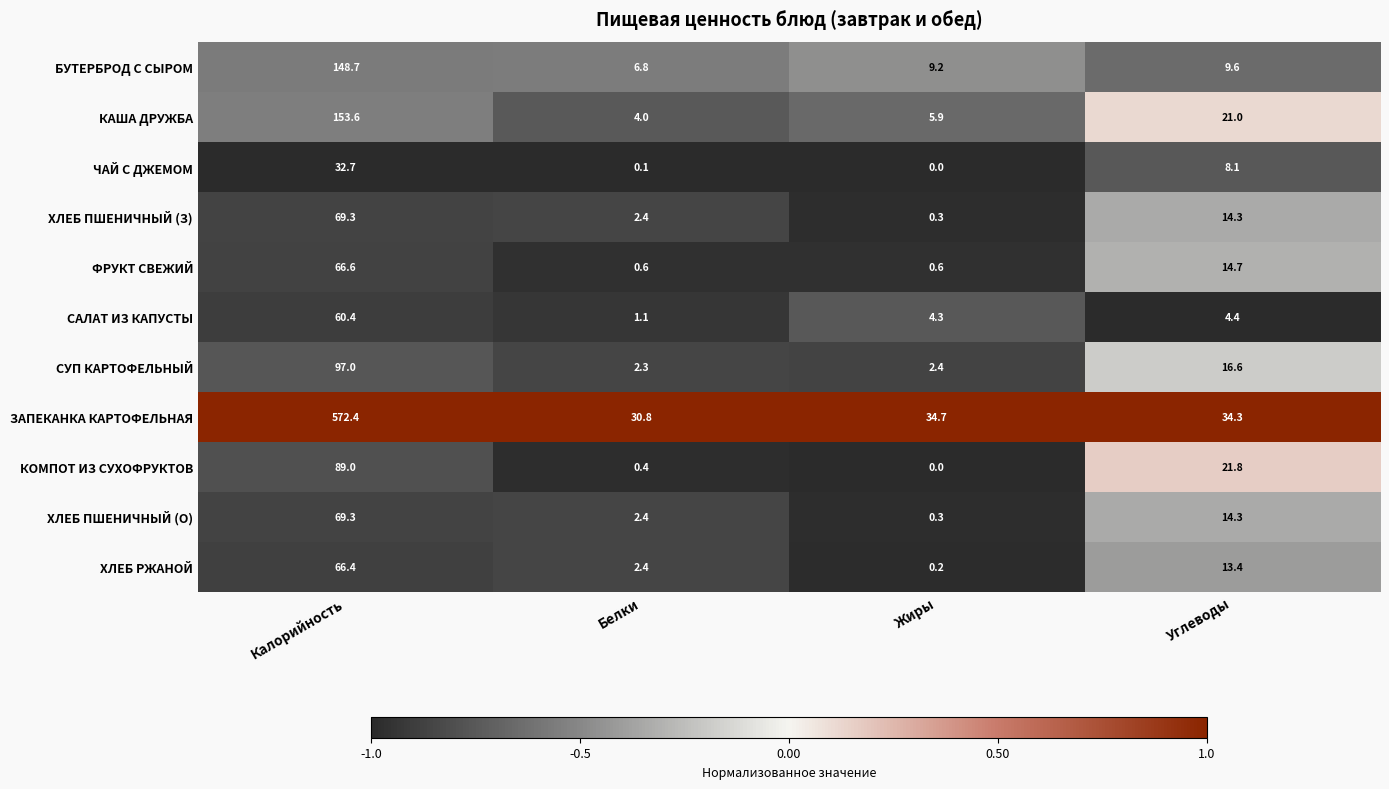

True or false: ХЛЕБ ПШЕНИЧНЫЙ (З) has a value of 0.3 at Жиры.

True